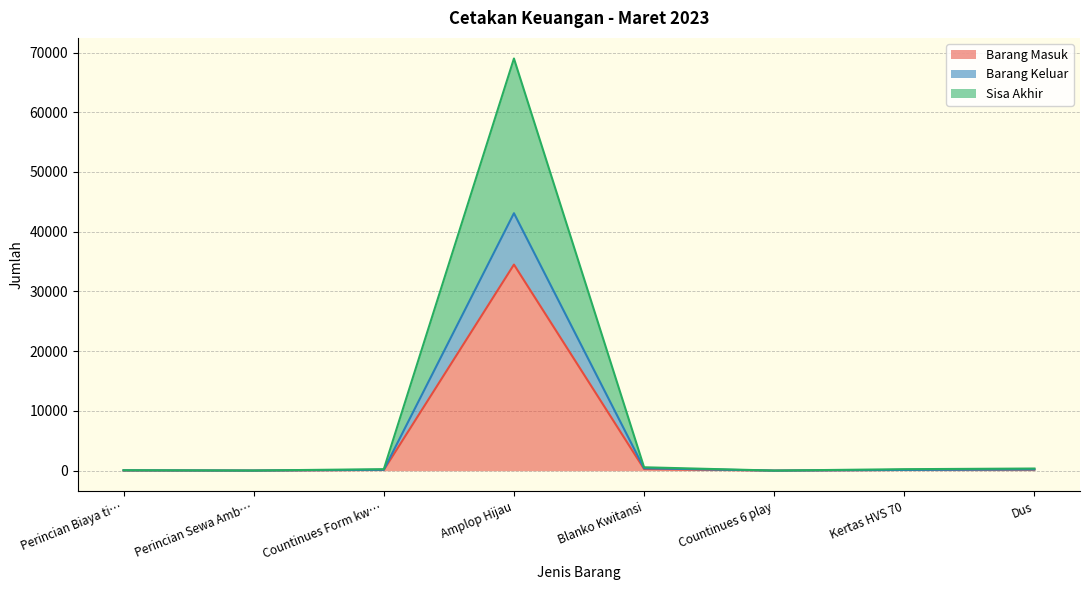

At which category is the sum across all series the highest?

Amplop Hijau